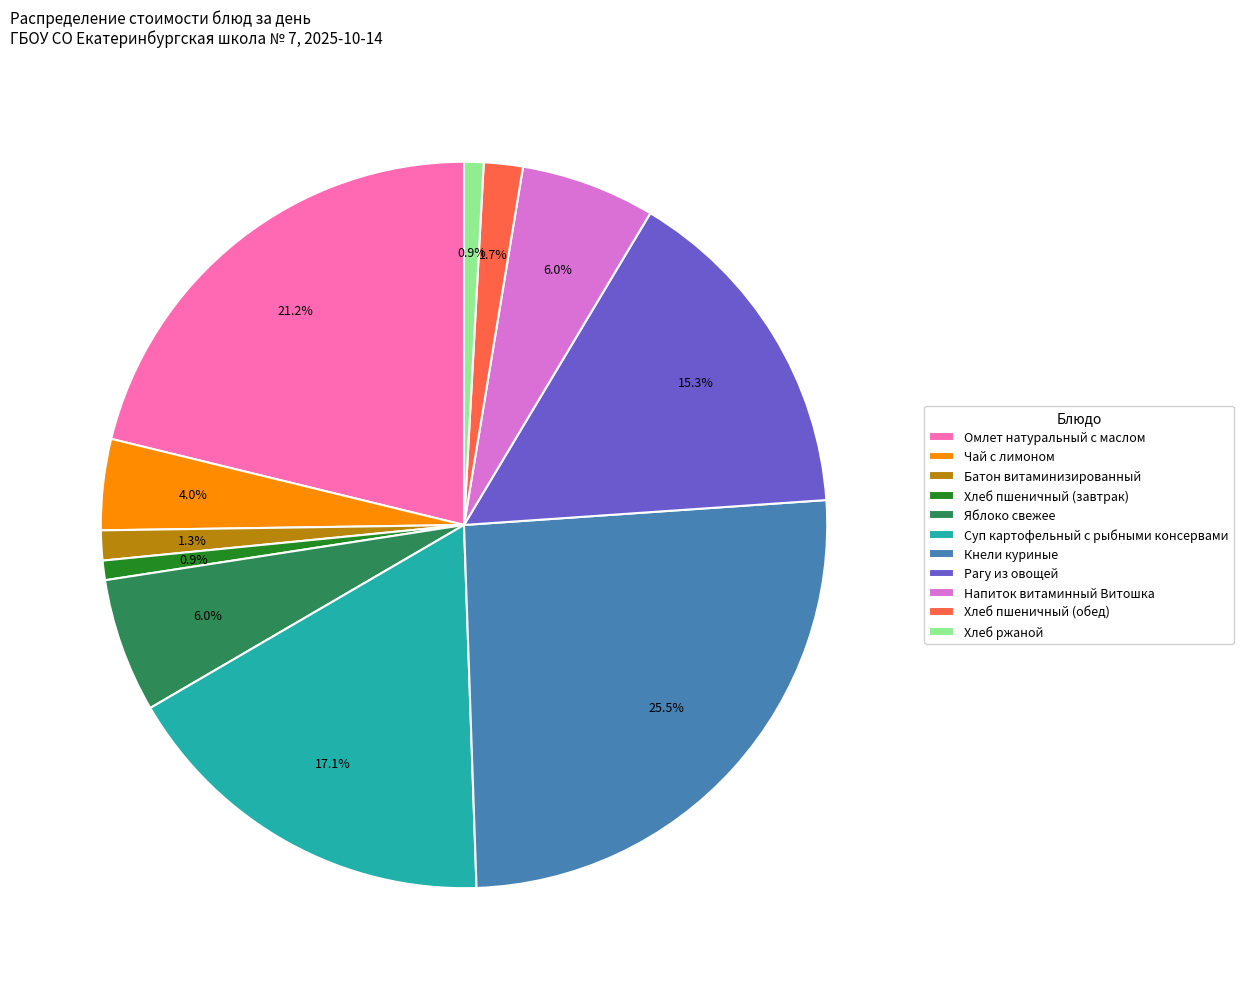

What percentage do Хлеб пшеничный (завтрак) and Батон витаминизированный together represent?

2.2%